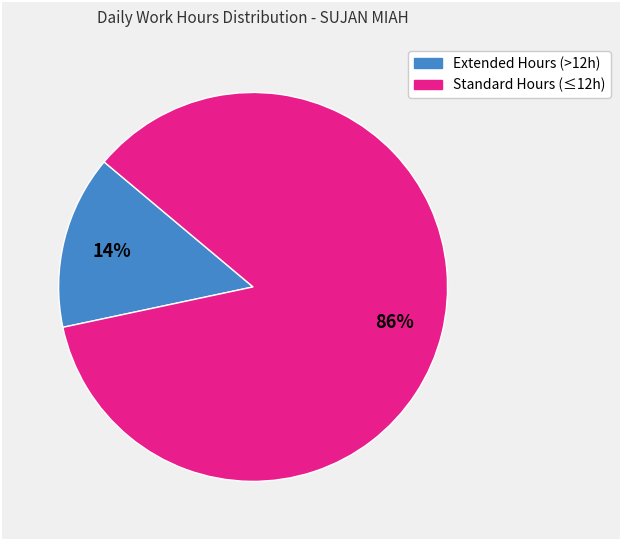

Is there a majority slice in this chart?

Yes